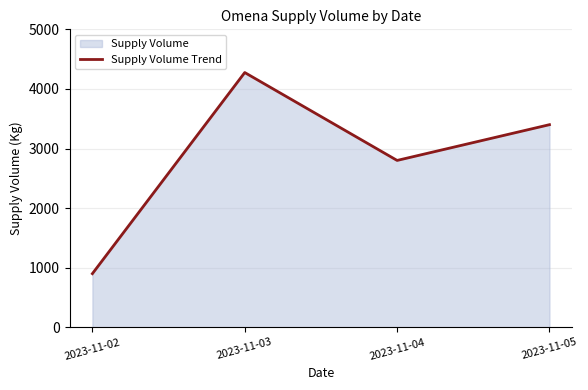

How many values are between 2800 and 4275?

3